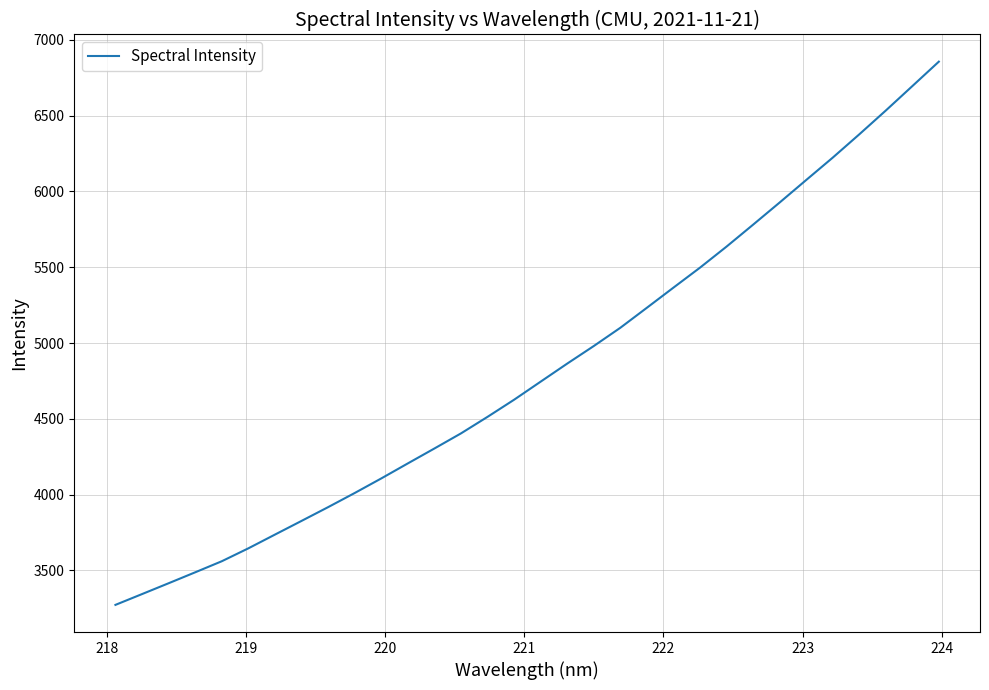

What is the smallest value displayed?

3272.3